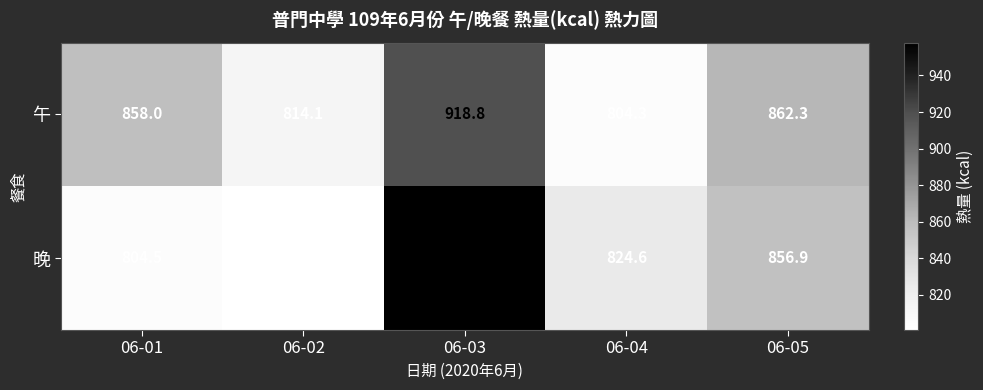

What is the difference between the highest and lowest values at 06-03?

39.2